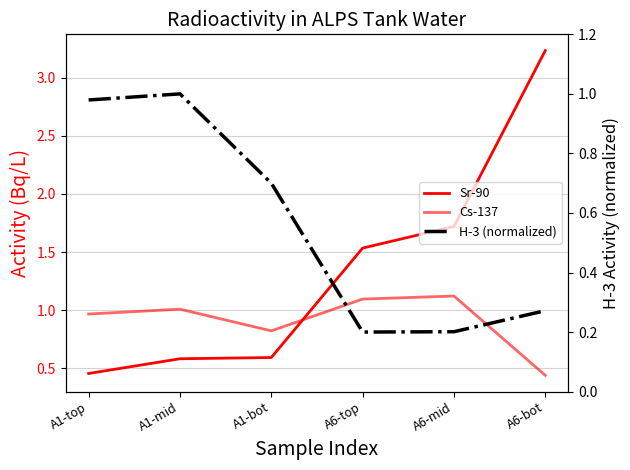

Reading right to left, list all the values displayed in this chart.

Sr-90: A6-bot=3.2	A6-mid=1.7	A6-top=1.5	A1-bot=0.6	A1-mid=0.6	A1-top=0.5
Cs-137: A6-bot=0.4	A6-mid=1.1	A6-top=1.1	A1-bot=0.8	A1-mid=1.0	A1-top=1.0
H-3 (normalized): A6-bot=0.3	A6-mid=0.2	A6-top=0.2	A1-bot=0.7	A1-mid=1.0	A1-top=1.0